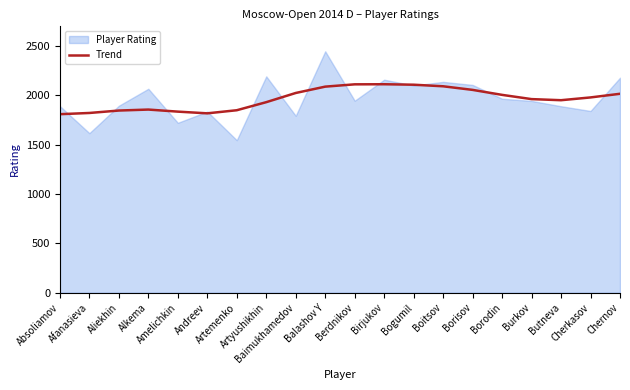

How many values are below 1979?

10